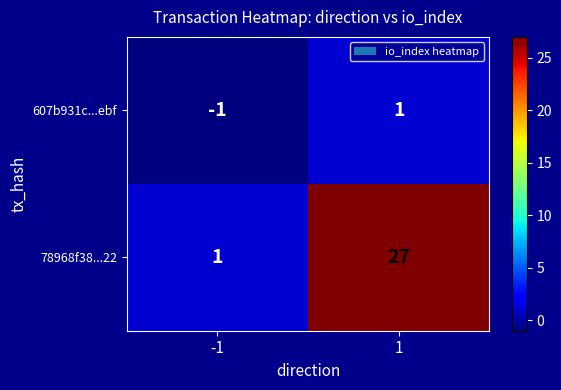

Reading left to right, transcribe all the data shown in this chart.

607b931c...ebf: -1	1
78968f38...22: 1	27